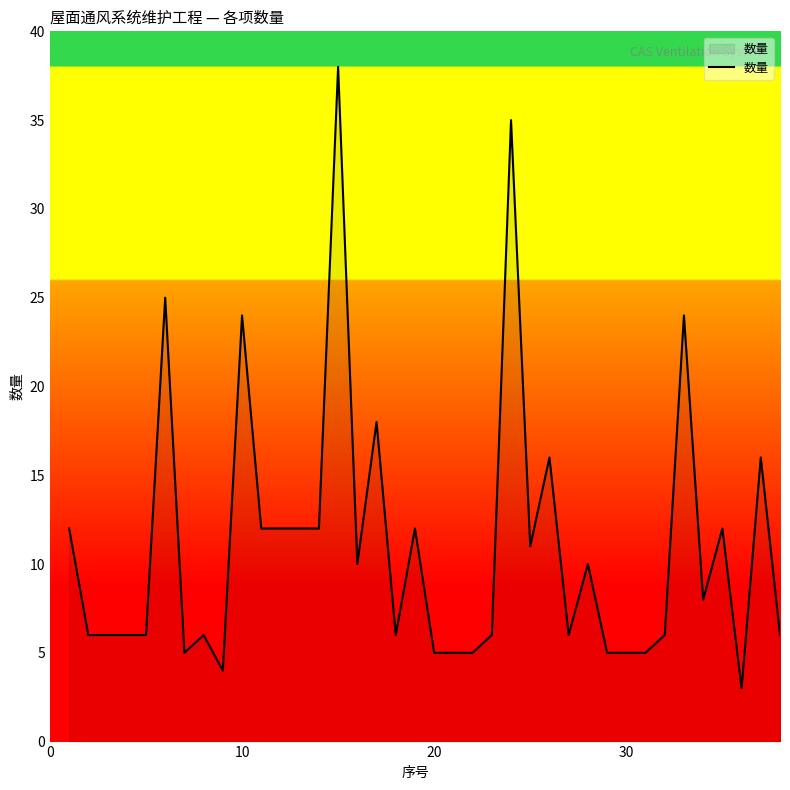

What is the maximum value shown in the chart?

38